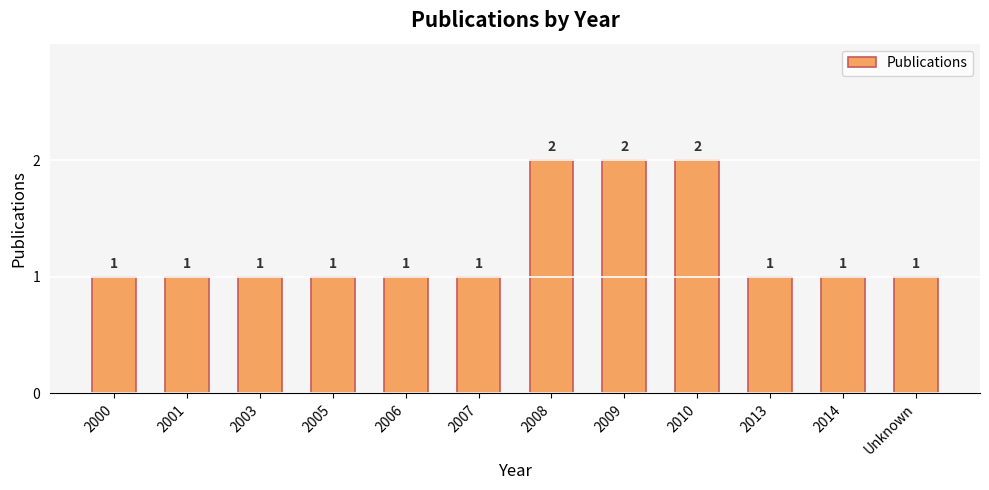

Approximately how many times larger is the value at 2003 compared to 2001?

1.0